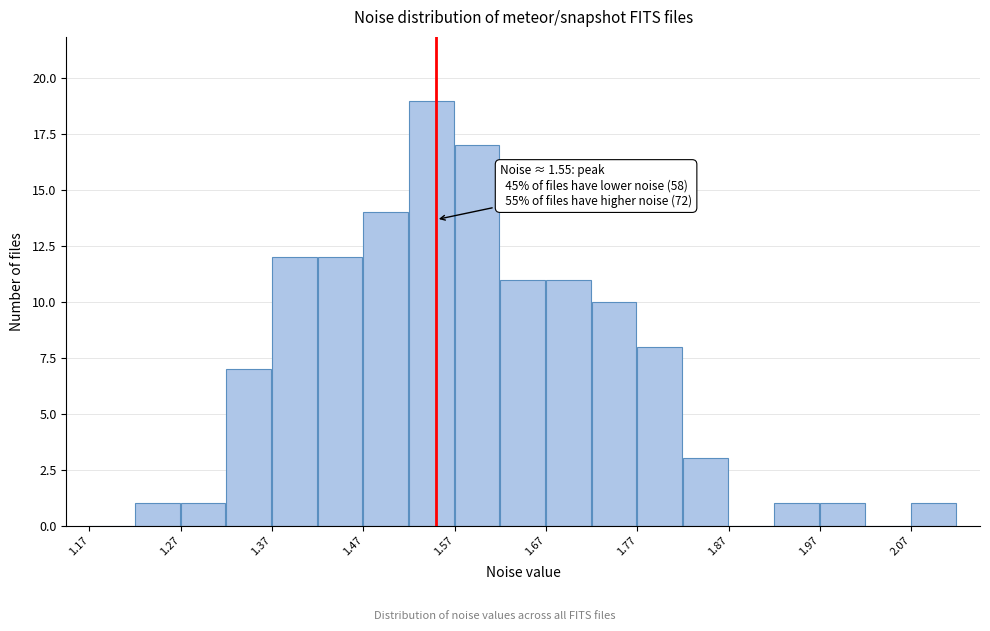

Over which range of the x-axis is the bar tallest?

1.52 to 1.57